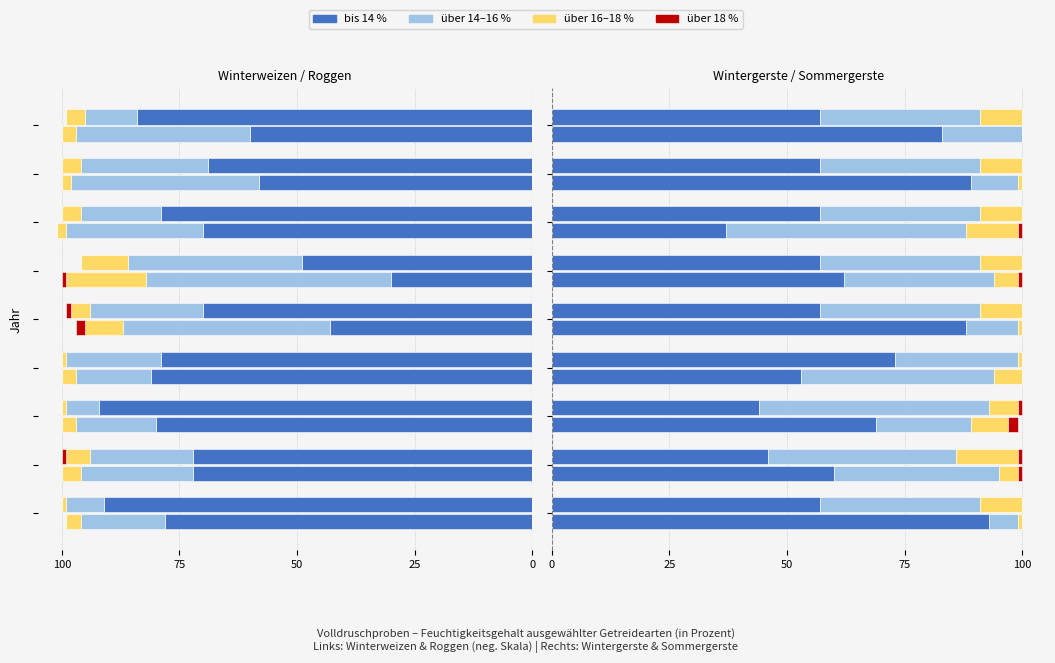

Count the number of data series in this chart.

4